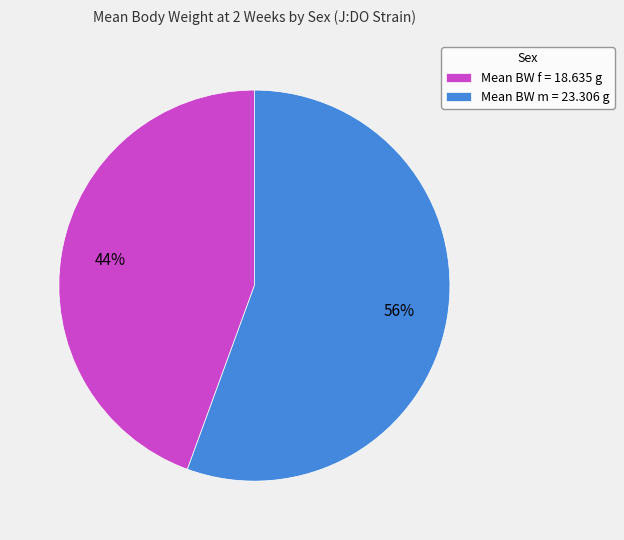

The Mean BW m = 23.306 g slice represents 56% of the pie. True or false?

True